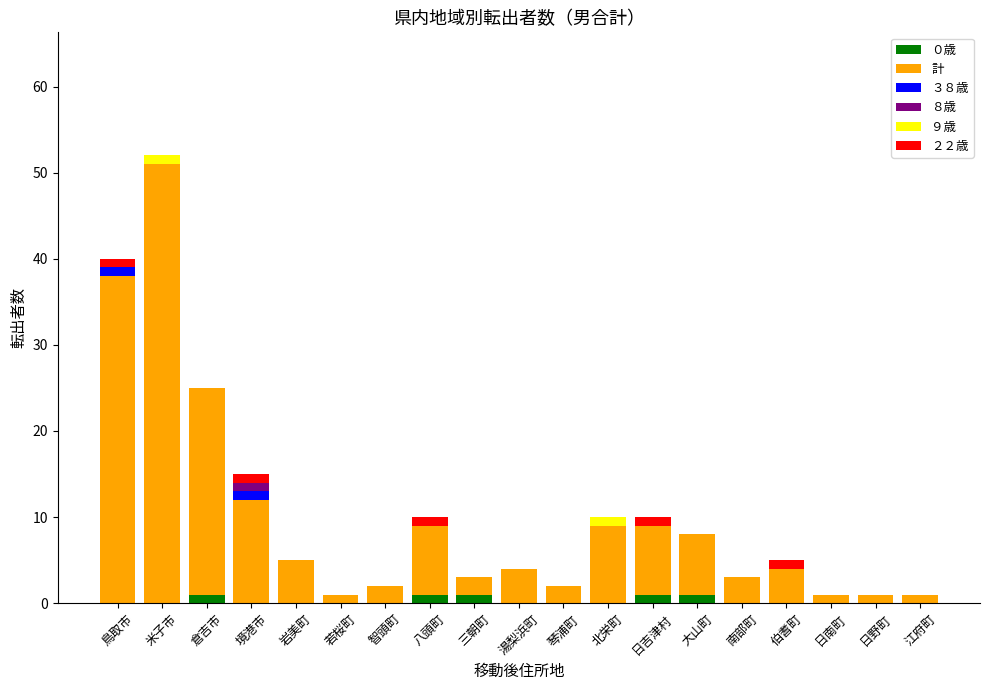

At which category is the sum across all series the highest?

米子市